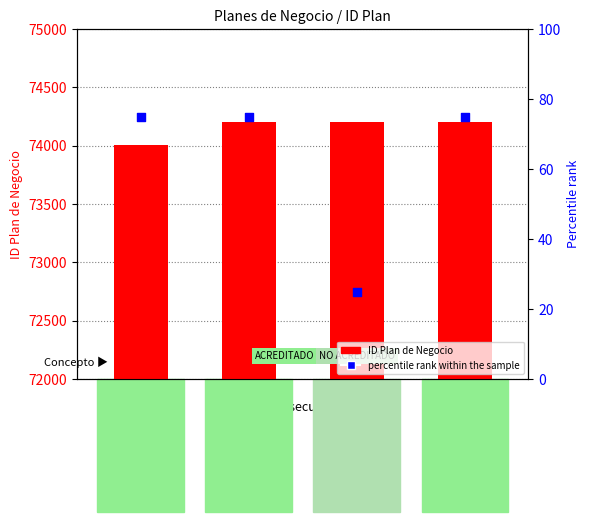

Which series has the largest Y range (max minus min)?

ID Plan de Negocio